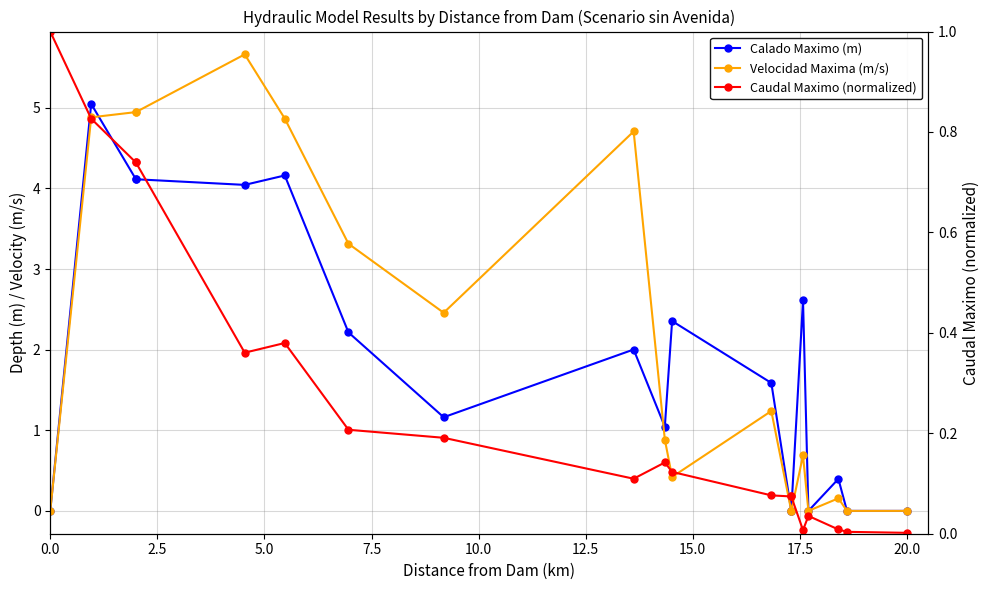

How many interior local peaks does the Caudal Maximo (normalized) series have?

3